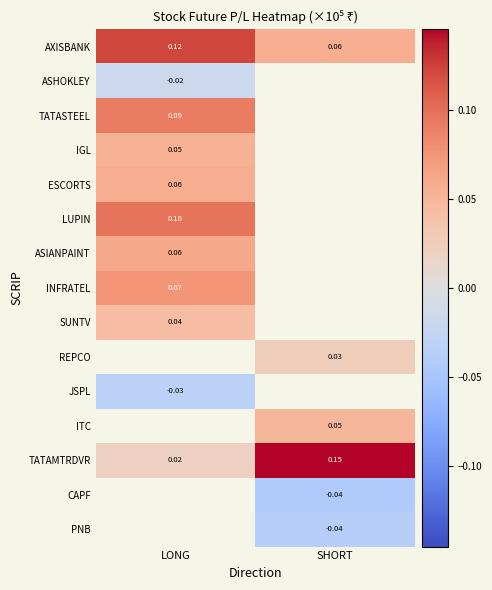

Is the value of LUPIN at LONG greater than the value of PNB at SHORT?

Yes